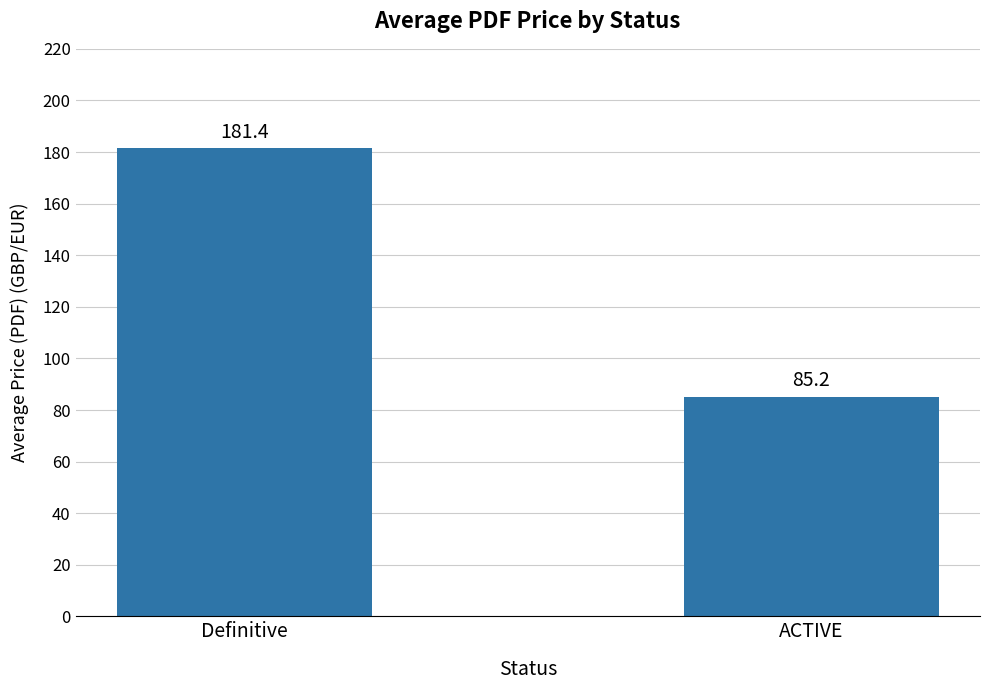

What is the sum of all values?

266.6